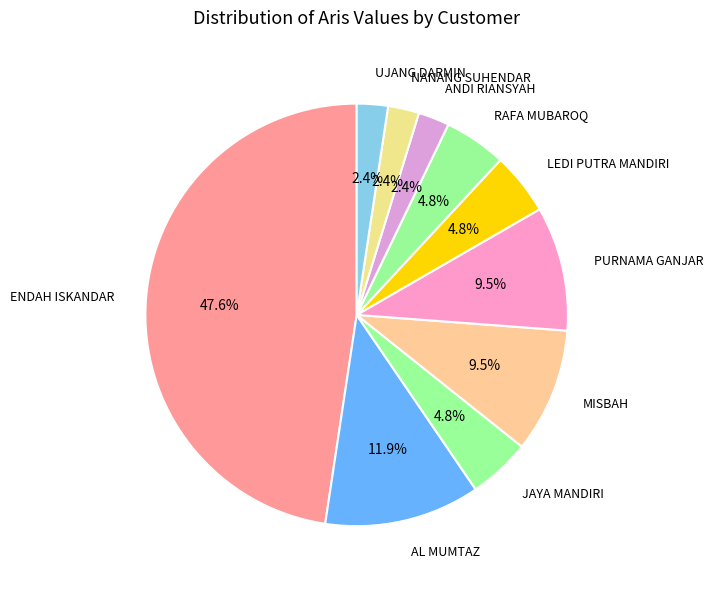

Does JAYA MANDIRI account for over 50% of the chart?

No